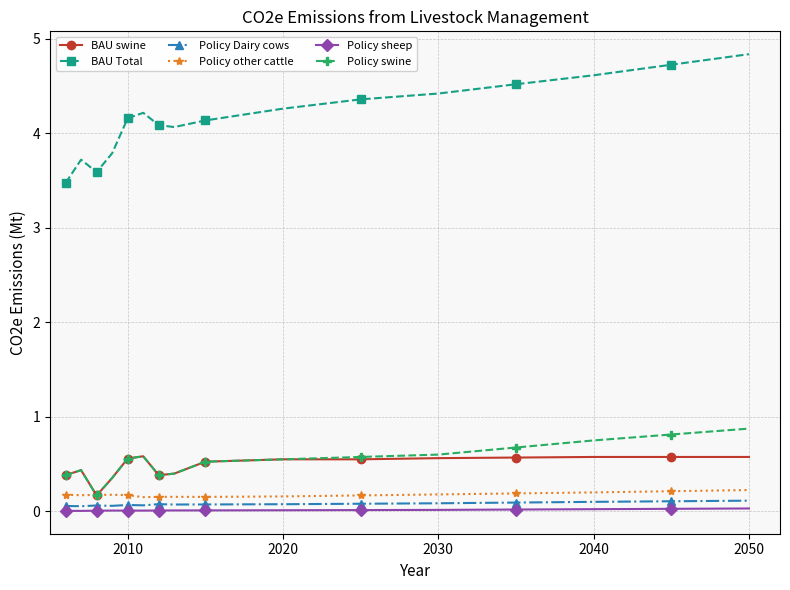

What are all the series names shown in the legend?

BAU swine, BAU Total, Policy Dairy cows, Policy other cattle, Policy sheep, Policy swine